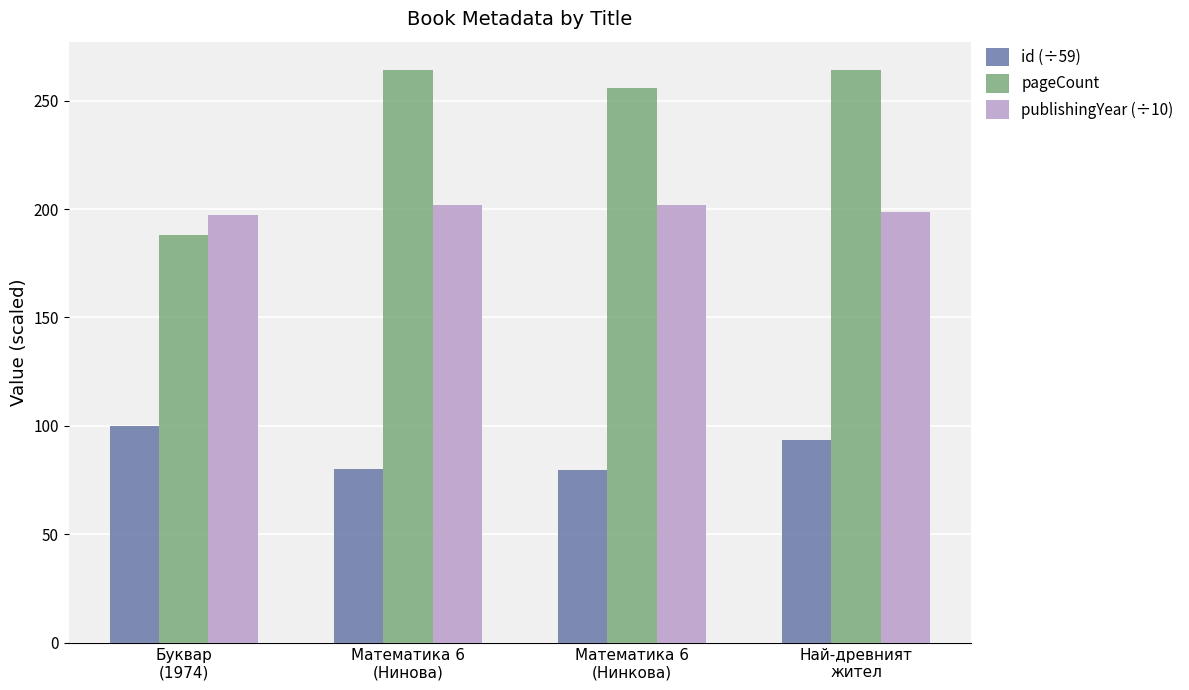

What is the lowest value of the publishingYear (÷10) series?

197.4